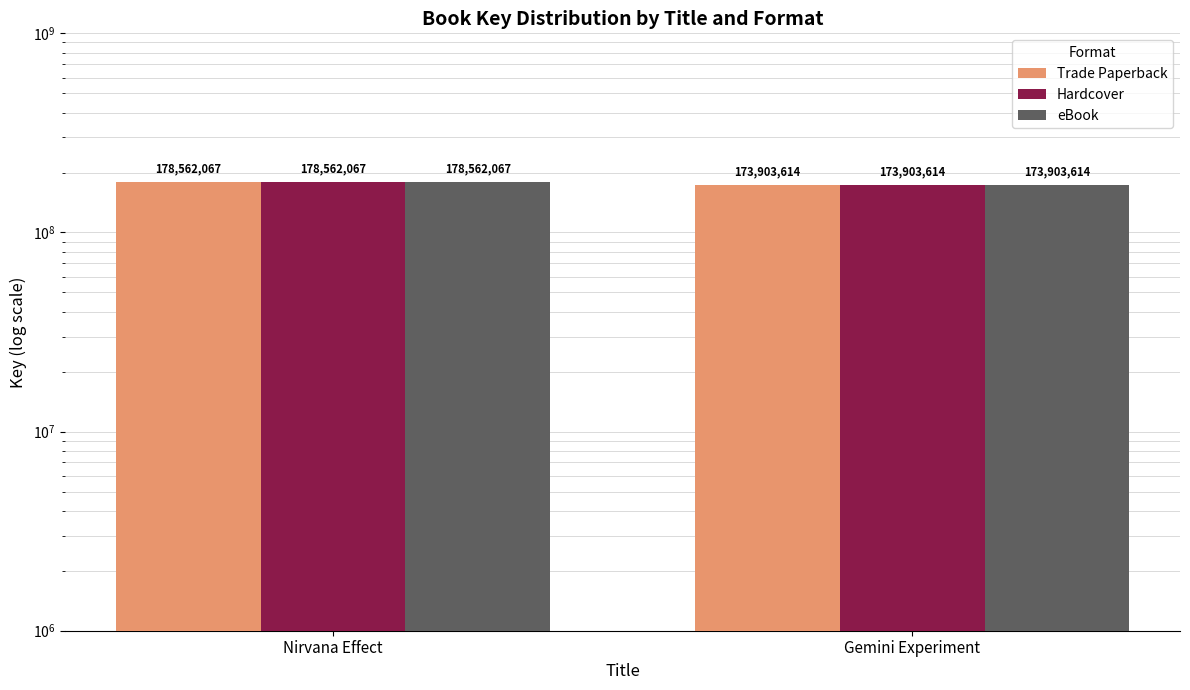

Which series has the largest range (max minus min)?

Trade Paperback